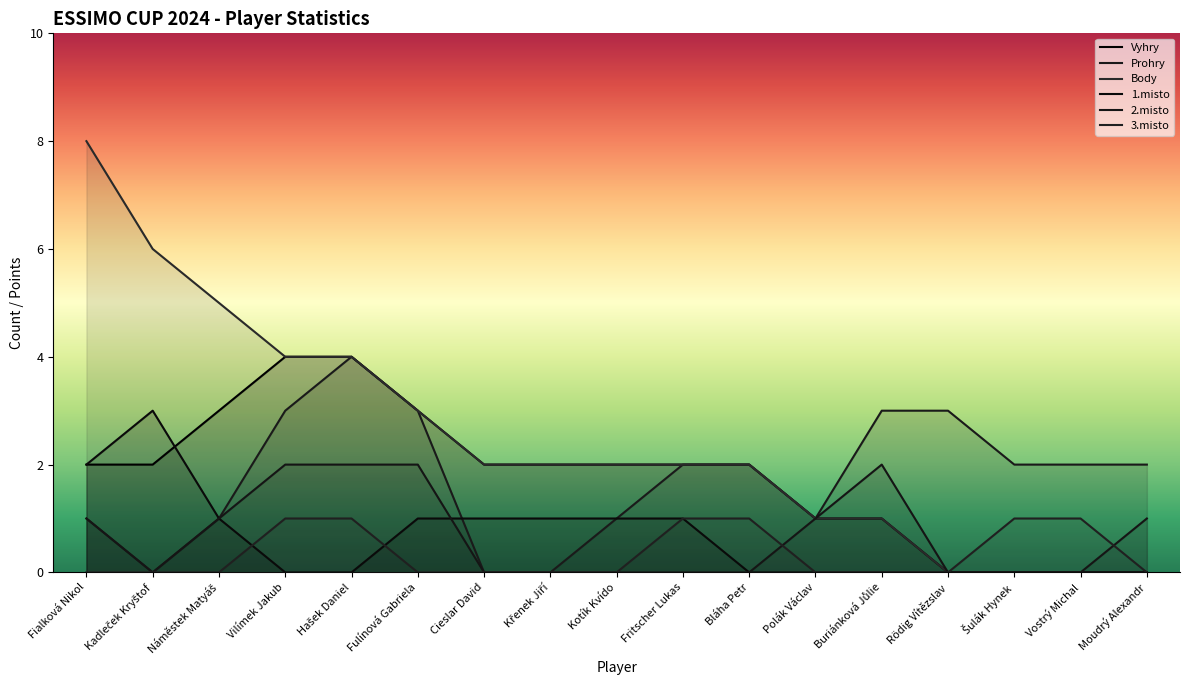

What is the label of the 8th point from the right?

Fritscher Lukas